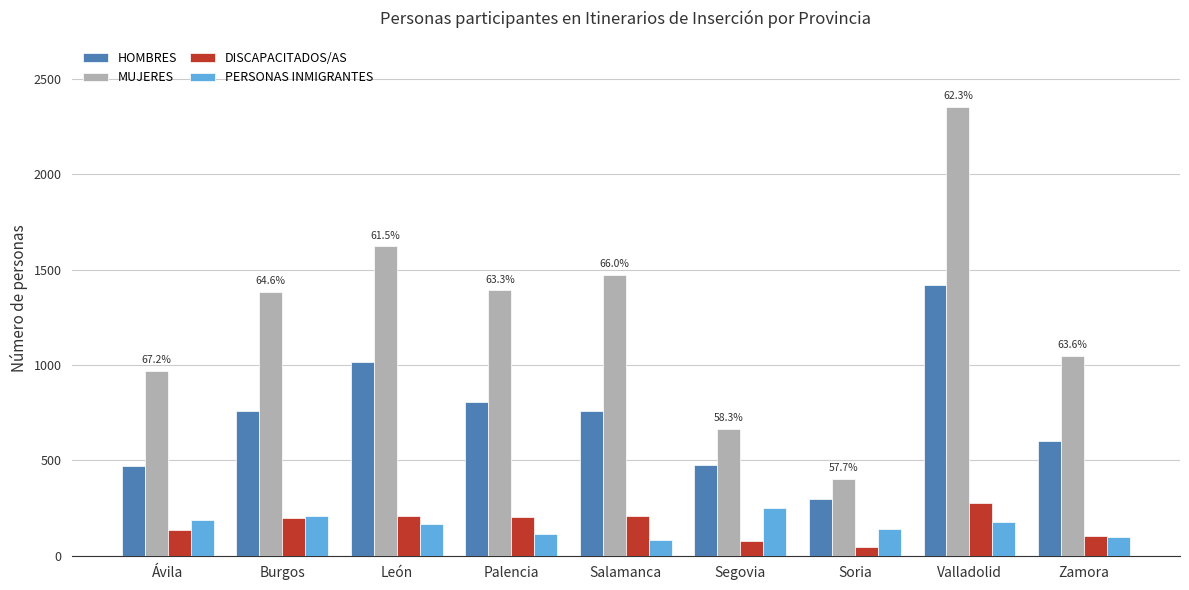

Which series has the widest spread of values?

MUJERES